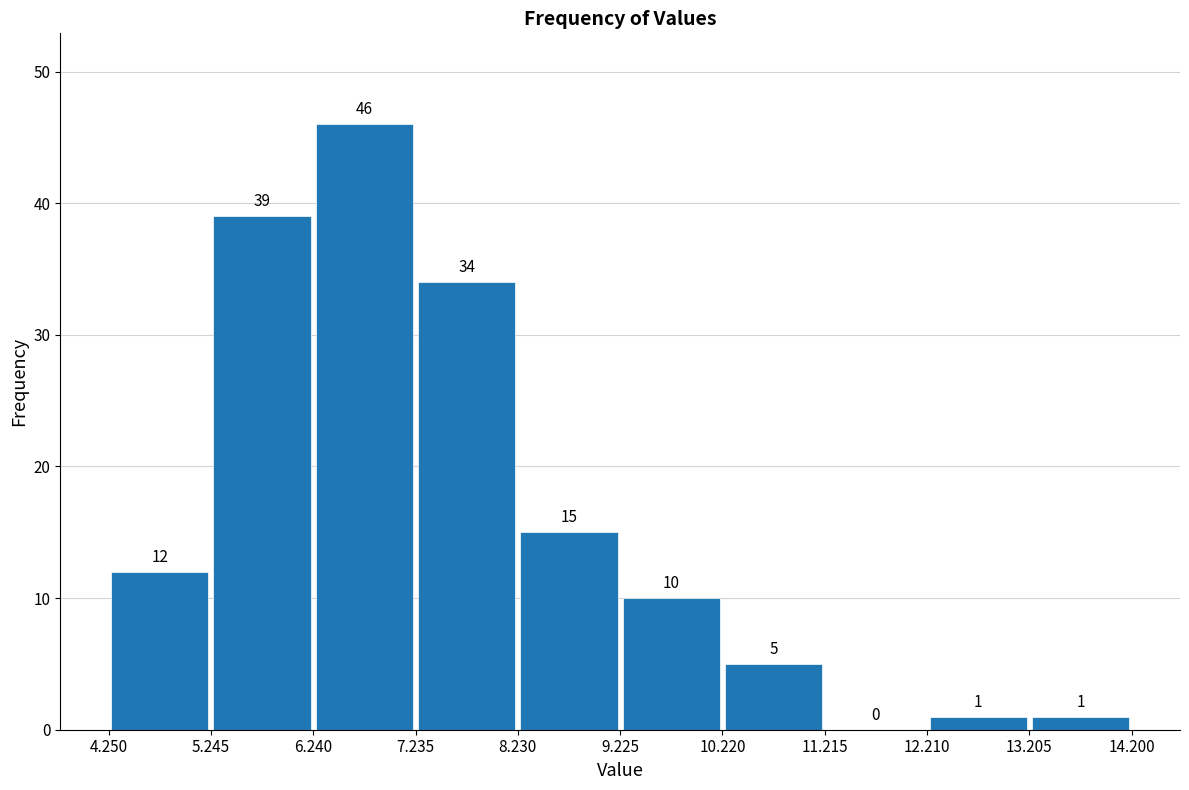

Reading left to right, list every bar in this chart as the range it spans on the x-axis followed by its height.

4.250 to 5.245: 12
5.245 to 6.240: 39
6.240 to 7.235: 46
7.235 to 8.230: 34
8.230 to 9.225: 15
9.225 to 10.220: 10
10.220 to 11.215: 5
11.215 to 12.210: 0
12.210 to 13.205: 1
13.205 to 14.200: 1